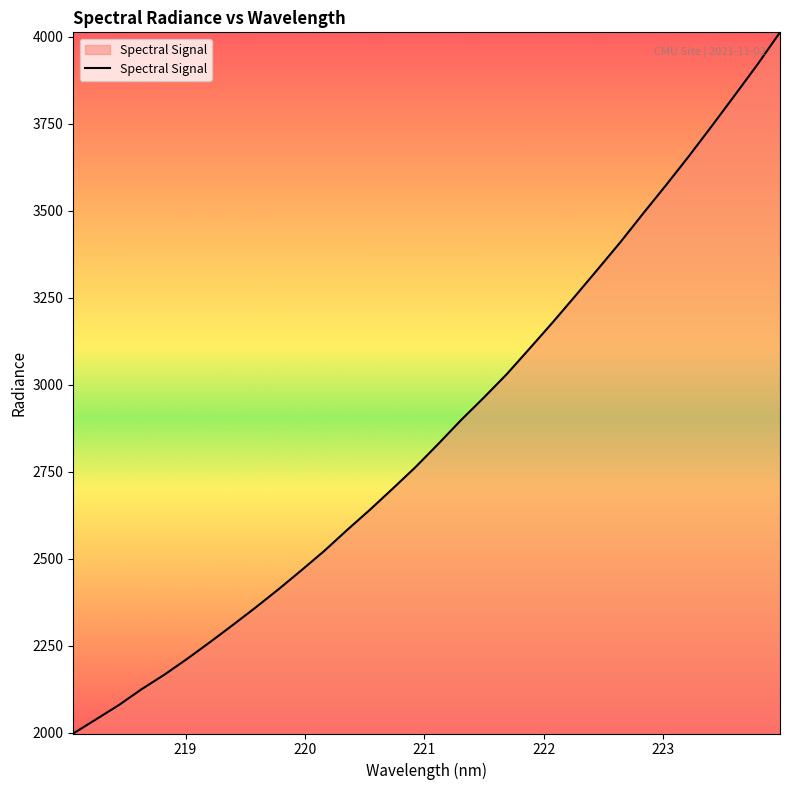

What is the maximum value shown in the chart?

4012.0